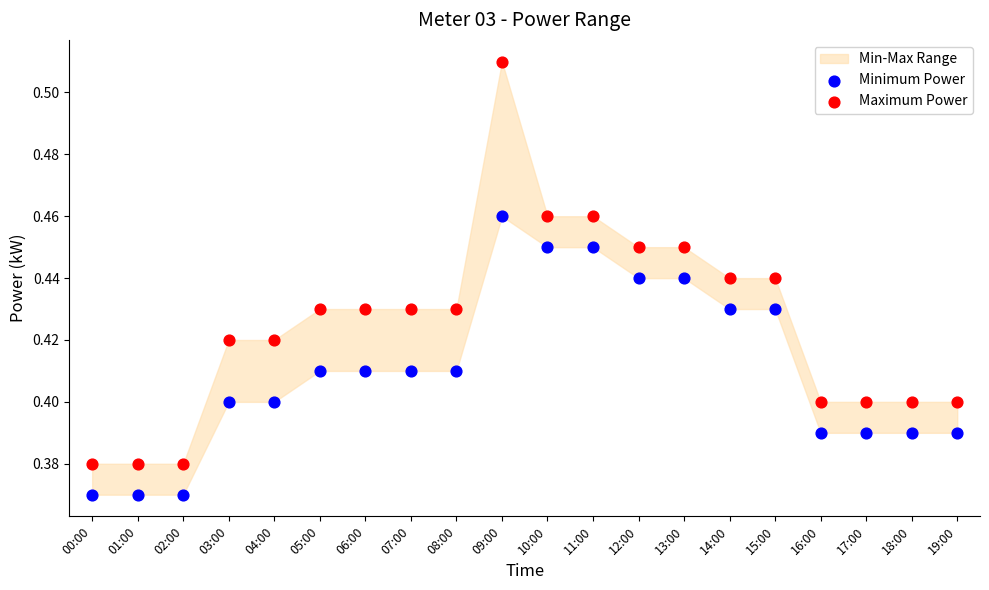

Which series reaches the maximum Y coordinate?

Maximum Power